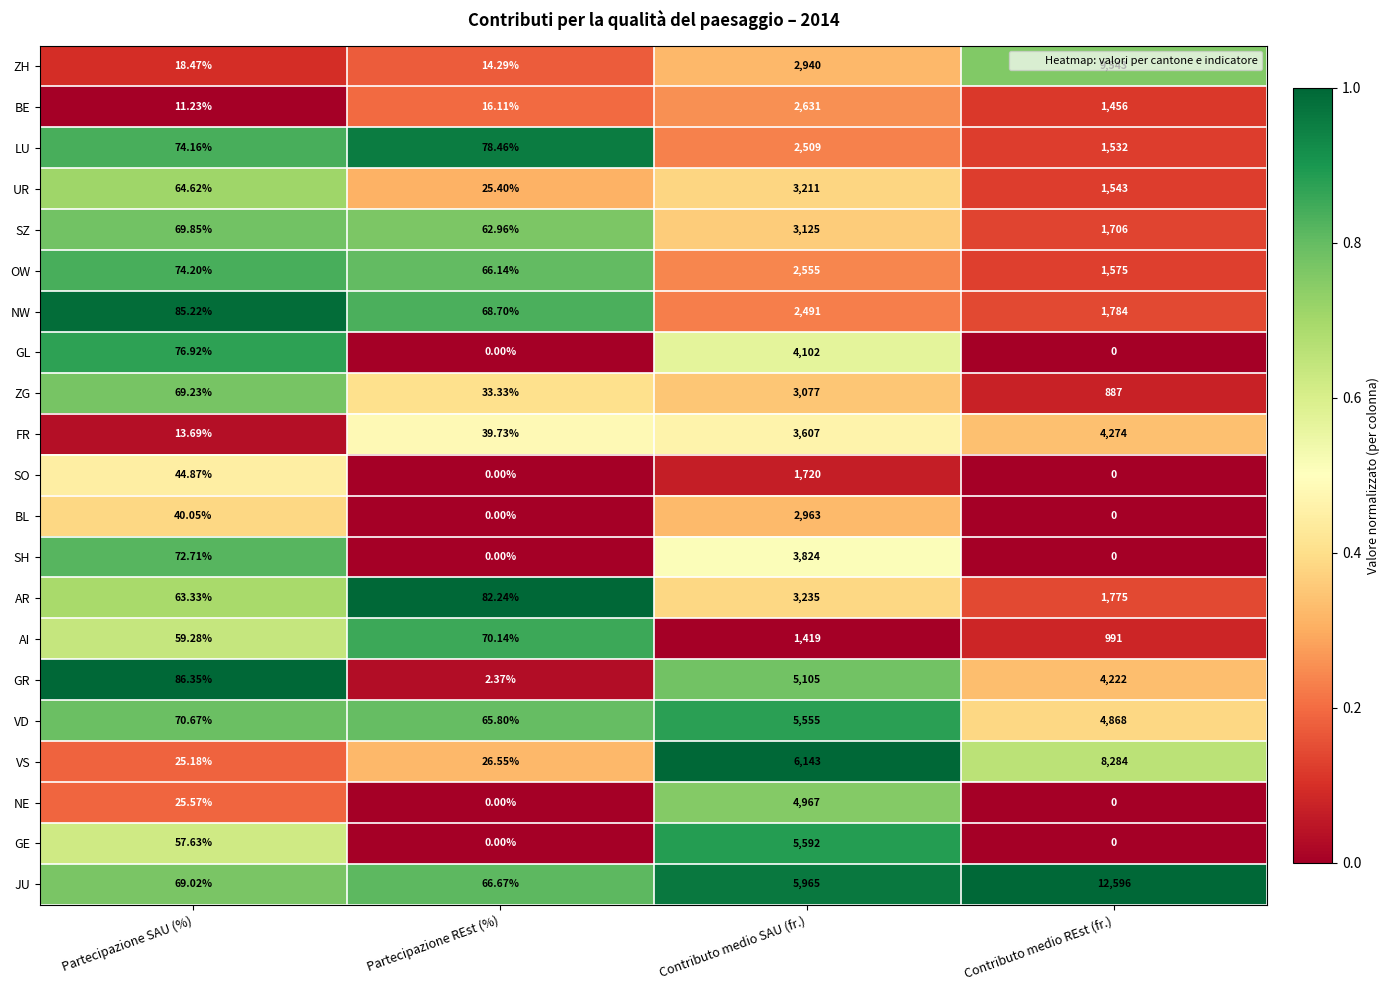

Which category has the highest value across all series?

Contributo medio REst (fr.)